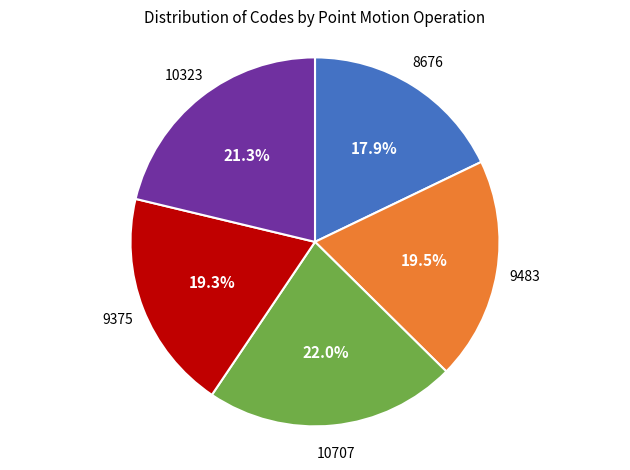

Does any single category account for the majority?

No